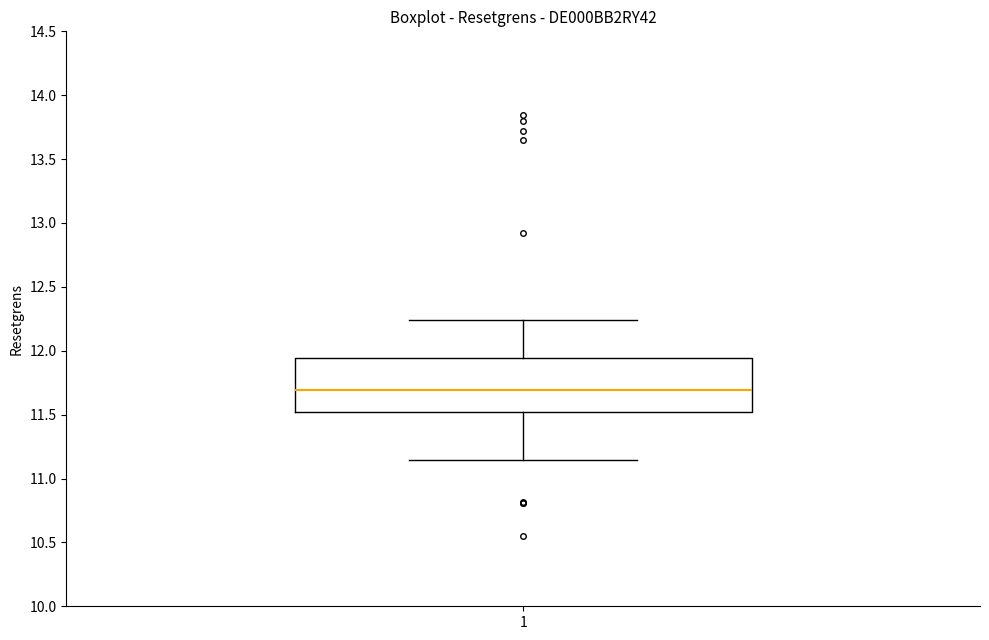

Transcribe this box plot: give where the median line is, the range the box spans, and where the two whiskers end, as read against the y-axis. The values are not printed on the chart, so give them approximately, as read against the axis.

median 11.70, box 11.50 to 11.95, whiskers 11.15 to 12.25